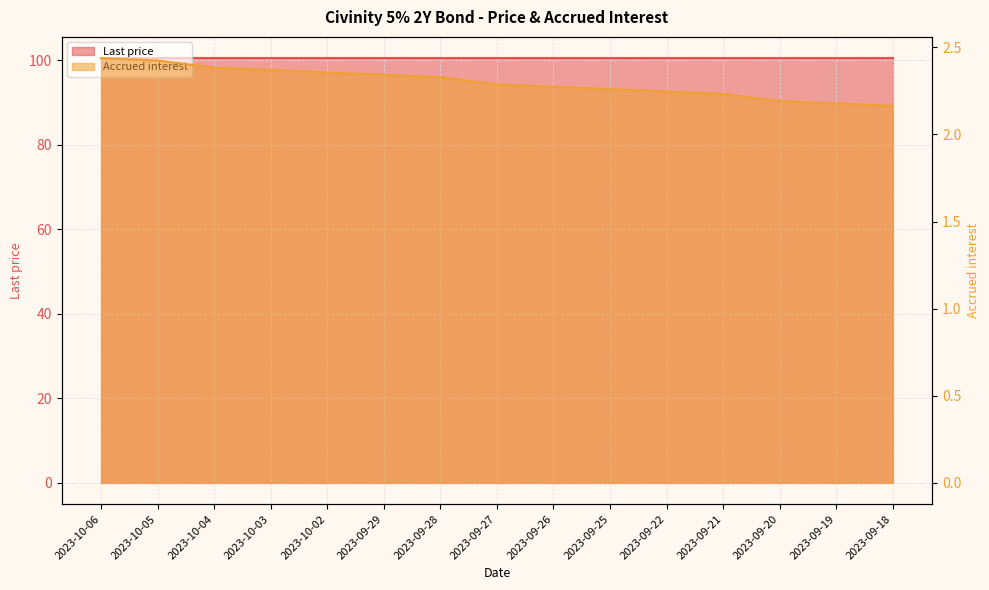

How many data points does each series have?

15